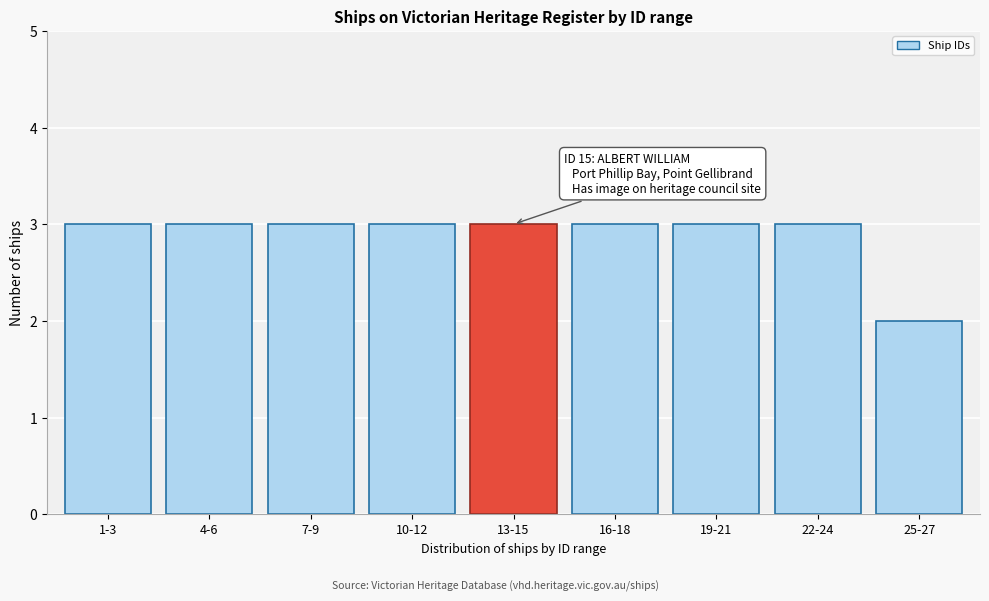

Reading left to right, transcribe all the data shown in this chart.

1-3=3	4-6=3	7-9=3	10-12=3	13-15=3	16-18=3	19-21=3	22-24=3	25-27=2